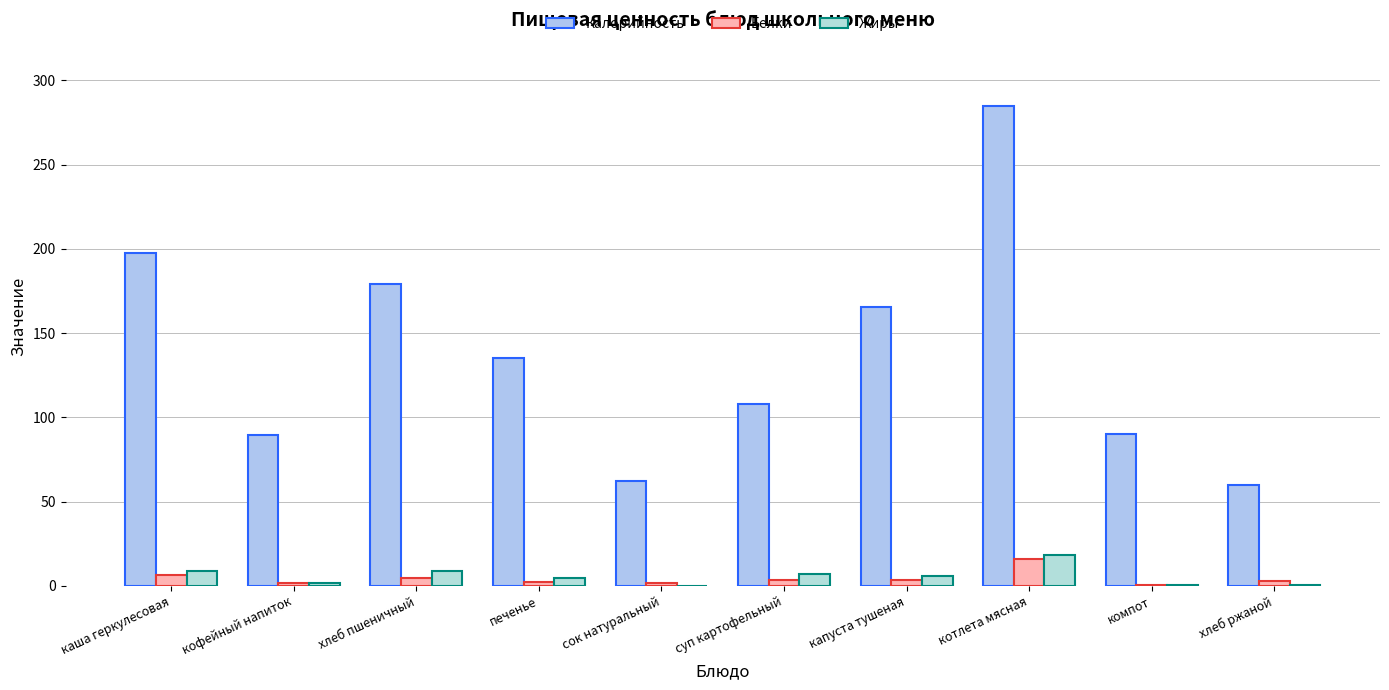

Which series has the largest range (max minus min)?

Калорийность